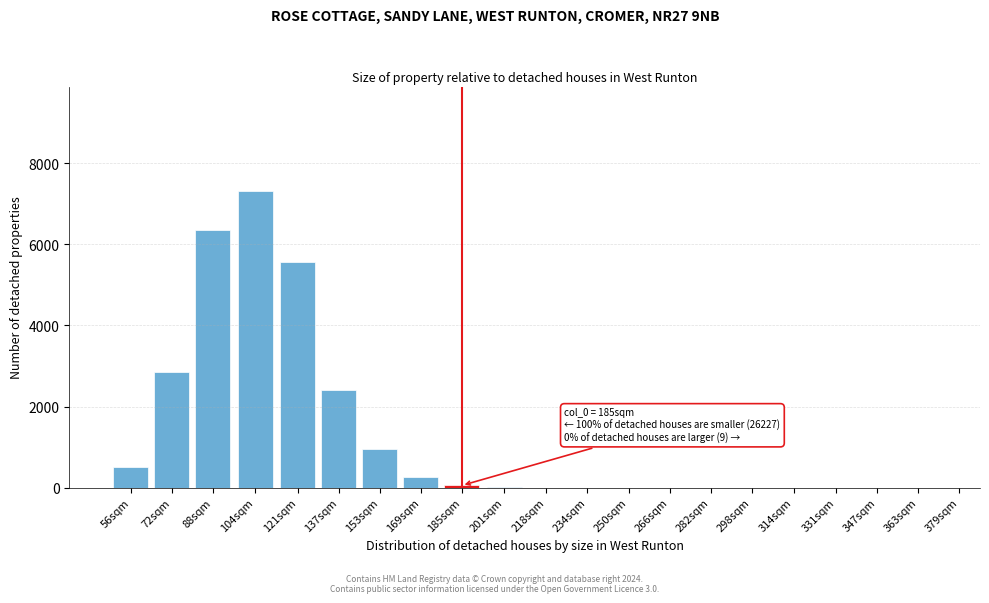

At which label is the value closest to 3664?

72sqm